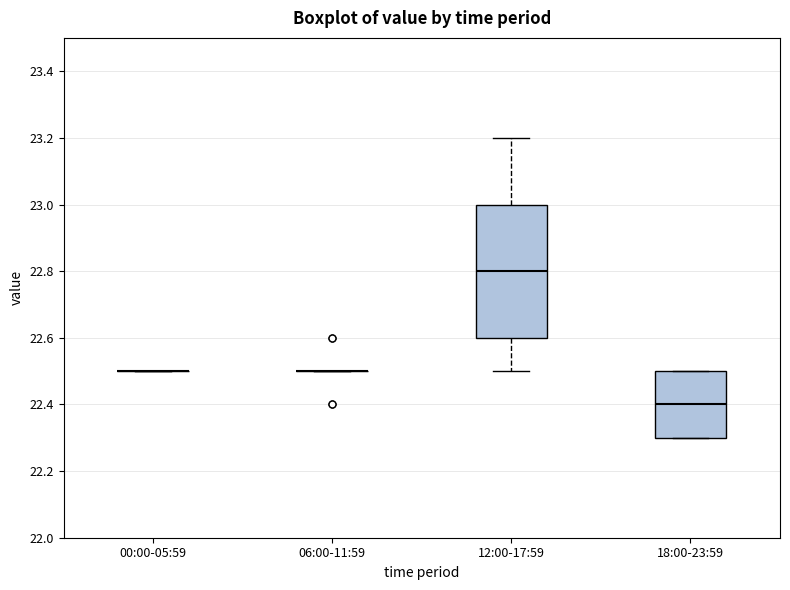

Reading left to right, read every box against the y-axis: the position of its median line, the range the box covers, and the ends of its whiskers. The values are not printed on the chart, so give them approximately, as read against the axis.

00:00-05:59: box collapsed to a line at 22.5, whiskers 22.5 to 22.5
06:00-11:59: box collapsed to a line at 22.5, whiskers 22.5 to 22.5
12:00-17:59: median 22.8, box 22.6 to 23.0, whiskers 22.5 to 23.2
18:00-23:59: median 22.4, box 22.3 to 22.5, whiskers 22.3 to 22.5